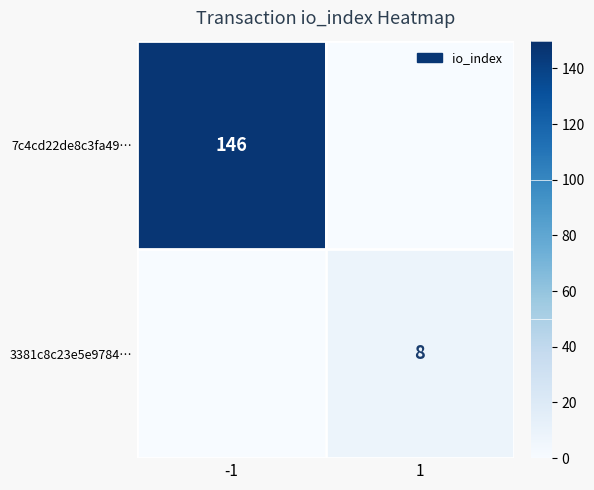

True or false: 7c4cd22de8c3fa49… has a value of 146 at -1.

True